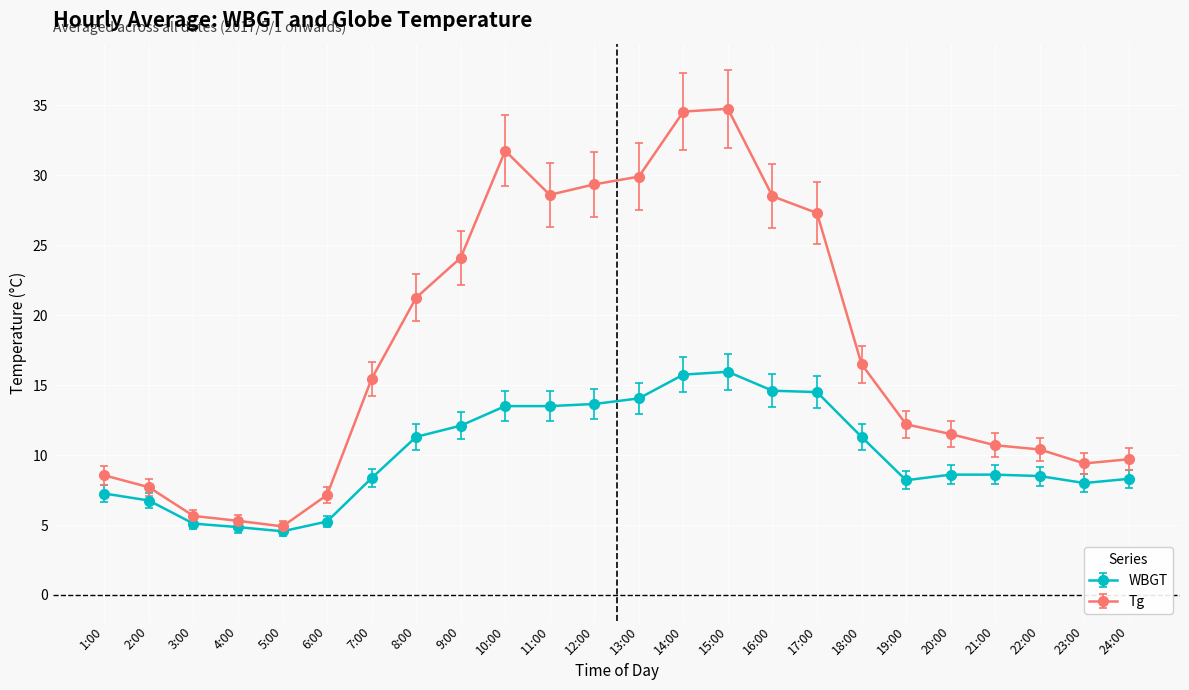

What is the sum of all WBGT values?

242.5